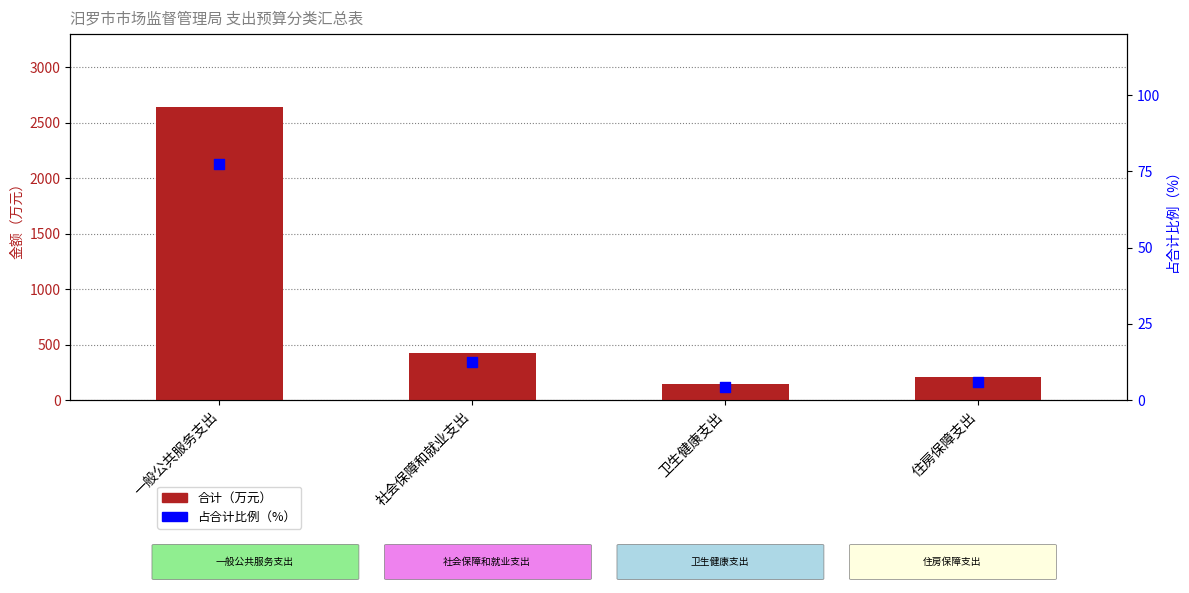

Which series contains the lowest Y value?

占合计比例（%）